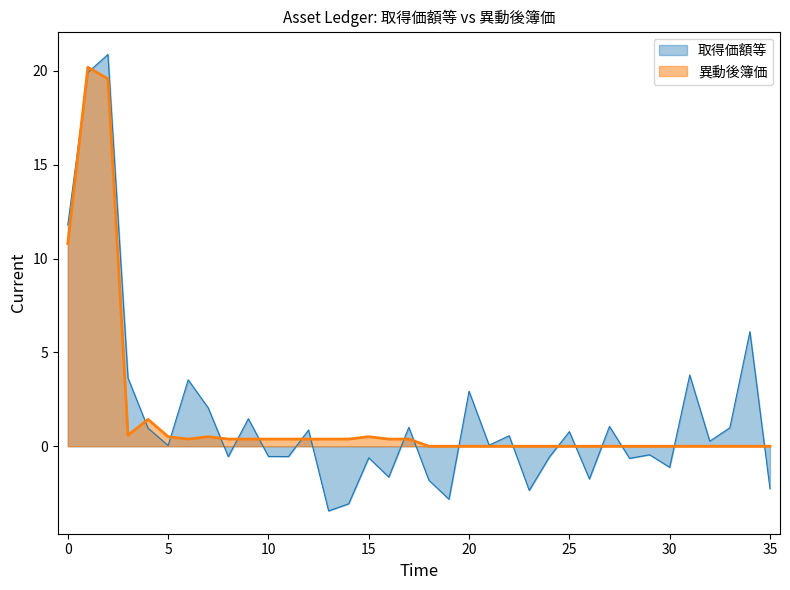

What is the highest value of the 異動後簿価 series?

20.2